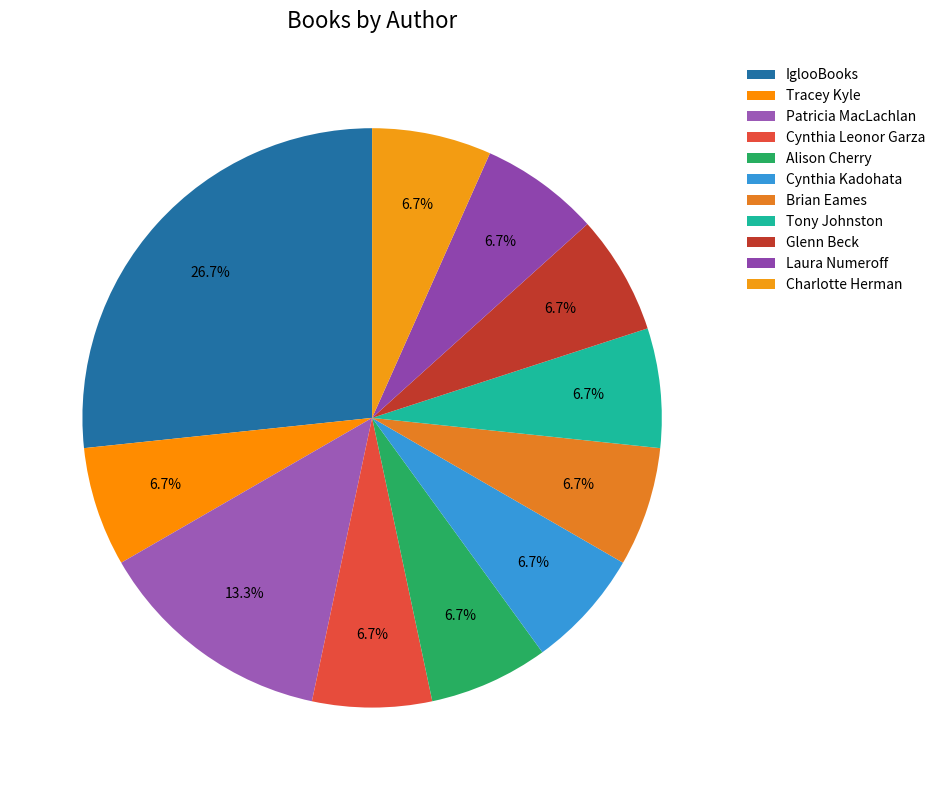

Which category has the smallest portion of the pie?

Tracey Kyle